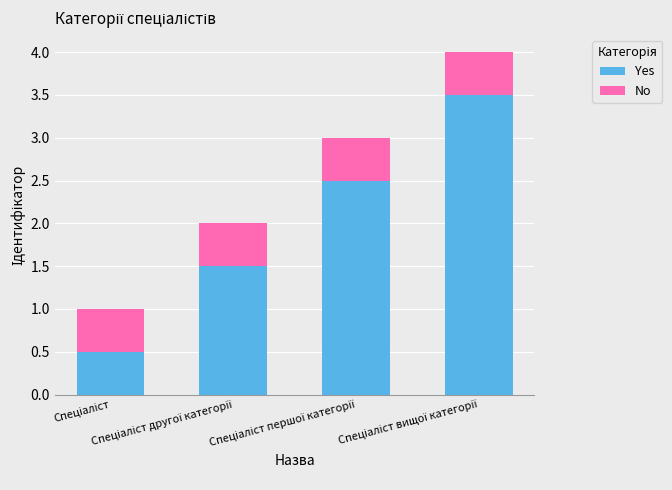

What is the difference between the maximum and minimum values in the Yes series?

3.0